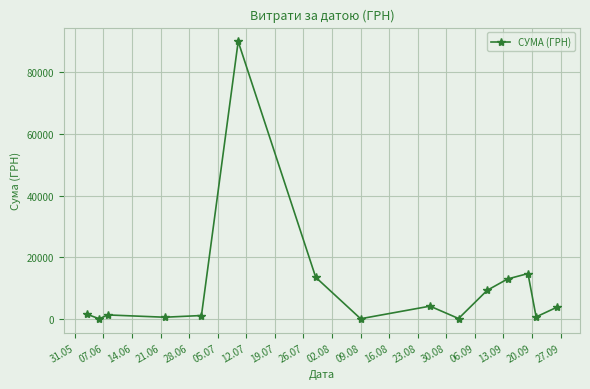

How many data points does each series have?

15